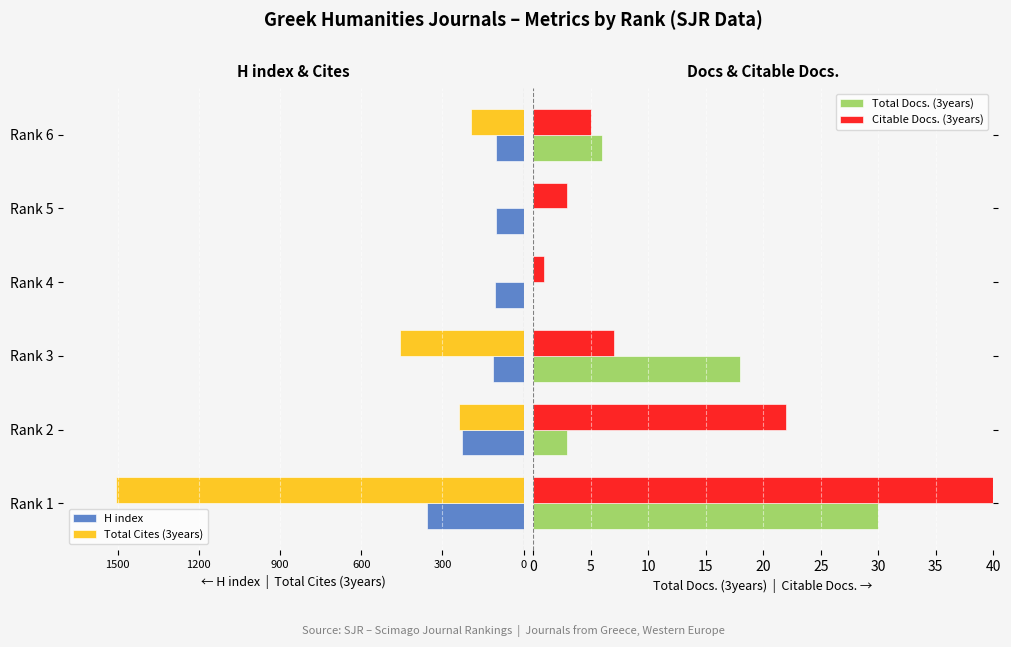

Rank the series at Rank 6 from lowest to highest value.

Total Cites (3years), H index, Citable Docs. (3years), Total Docs. (3years)